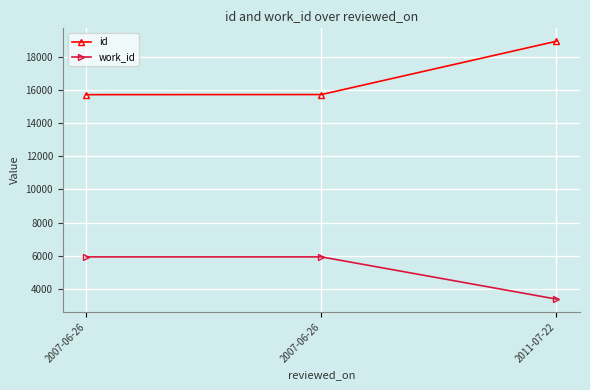

How many lines are shown in the chart?

2